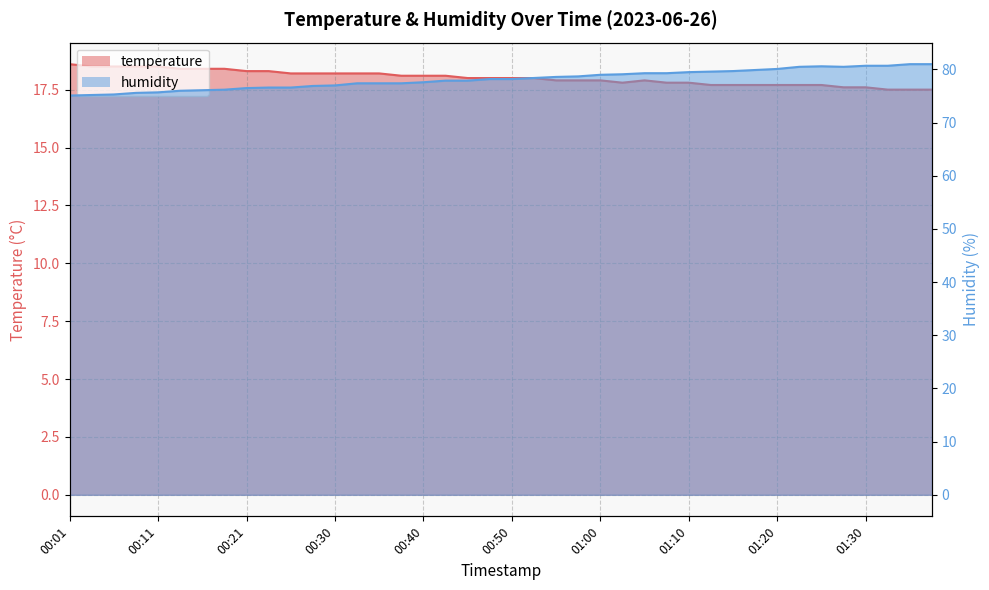

Which series has the largest range (max minus min)?

humidity